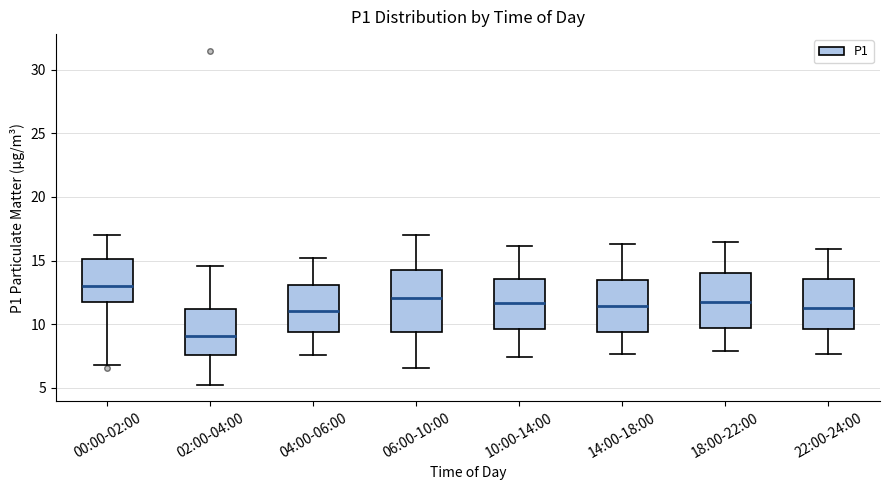

Comparing the boxes themselves (not the whiskers), which one is the tallest?

06:00-10:00